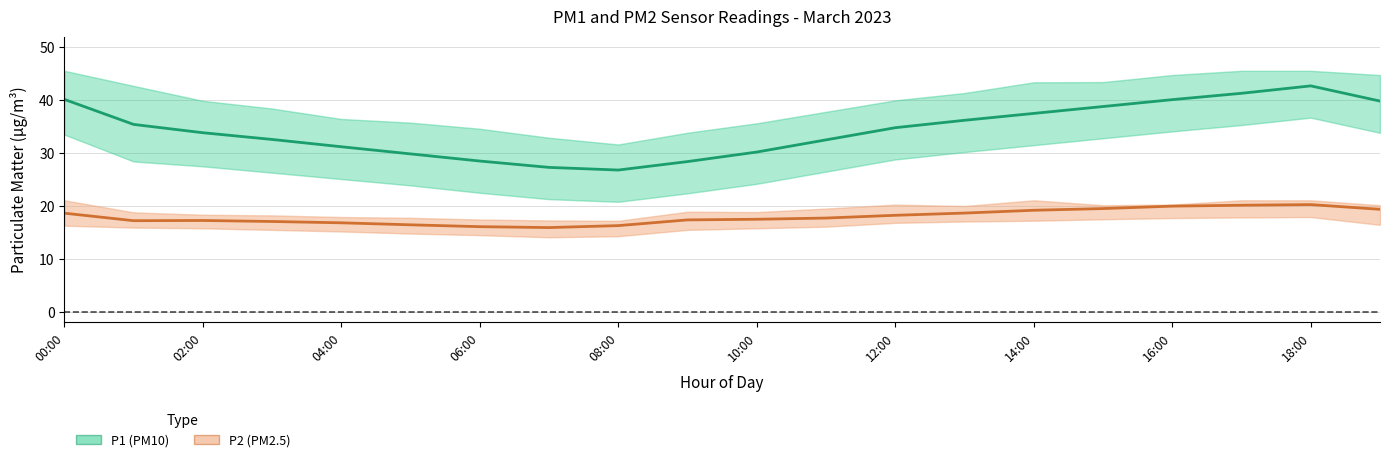

How many lines are shown in the chart?

2